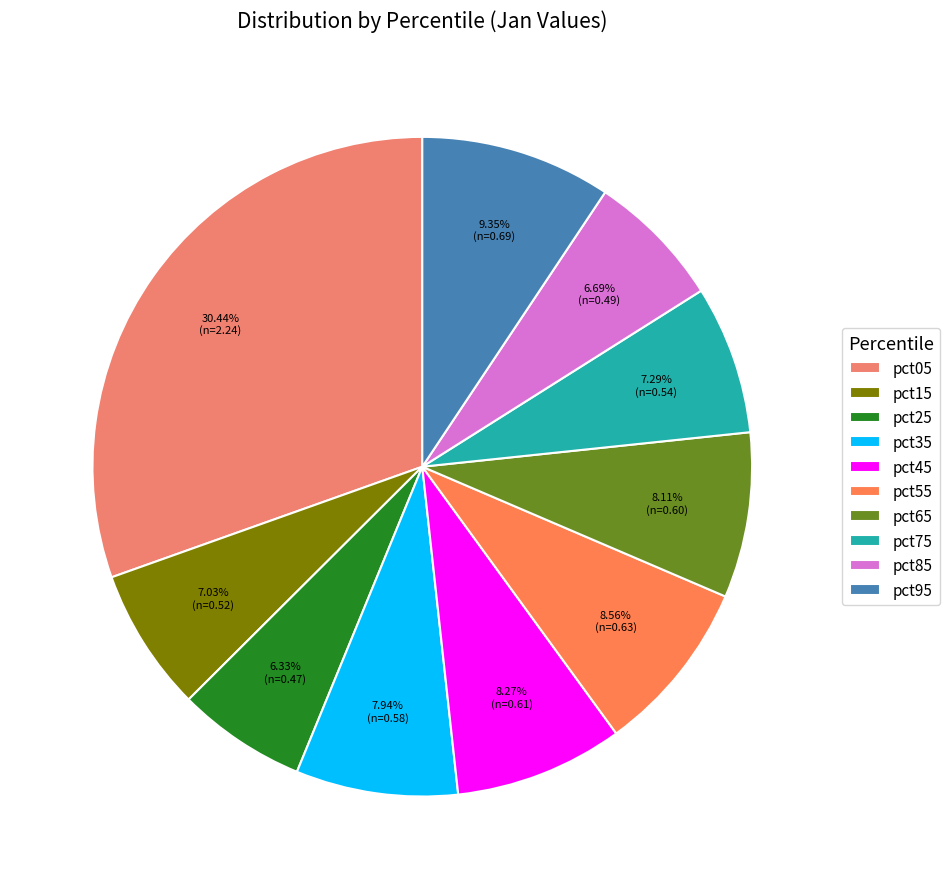

What percentage is NOT represented by pct85?

93.3%